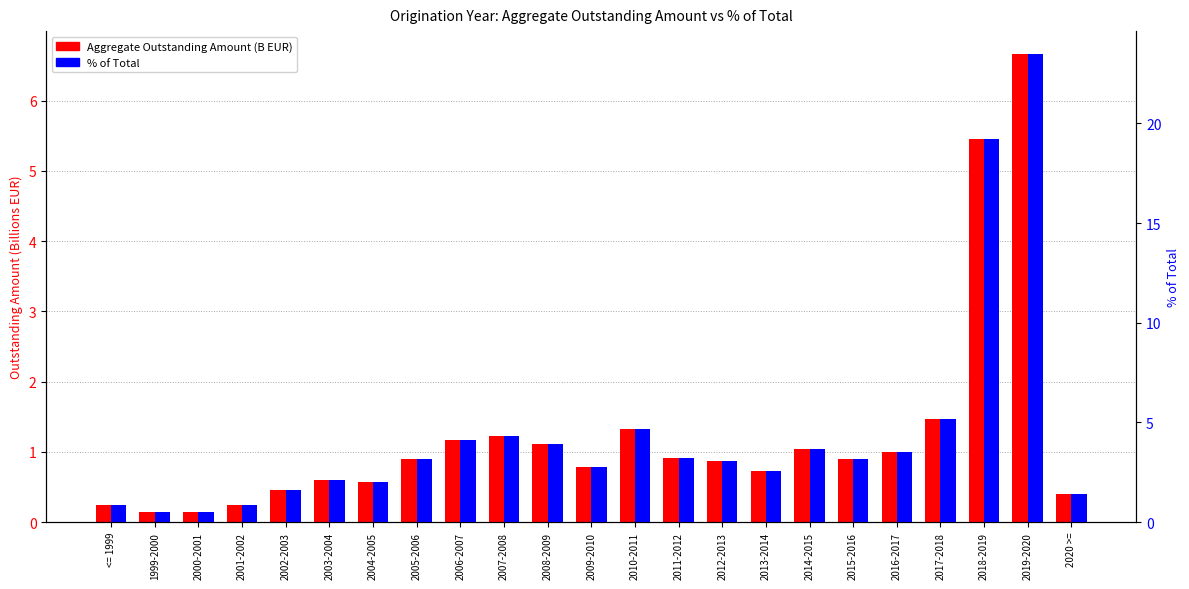

The value of Aggregate Outstanding Amount (B EUR) at 2013-2014 is 0.2. True or false?

False